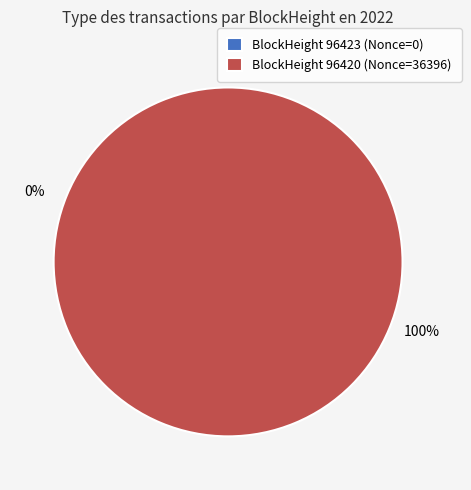

Which category has the smallest portion of the pie?

96423